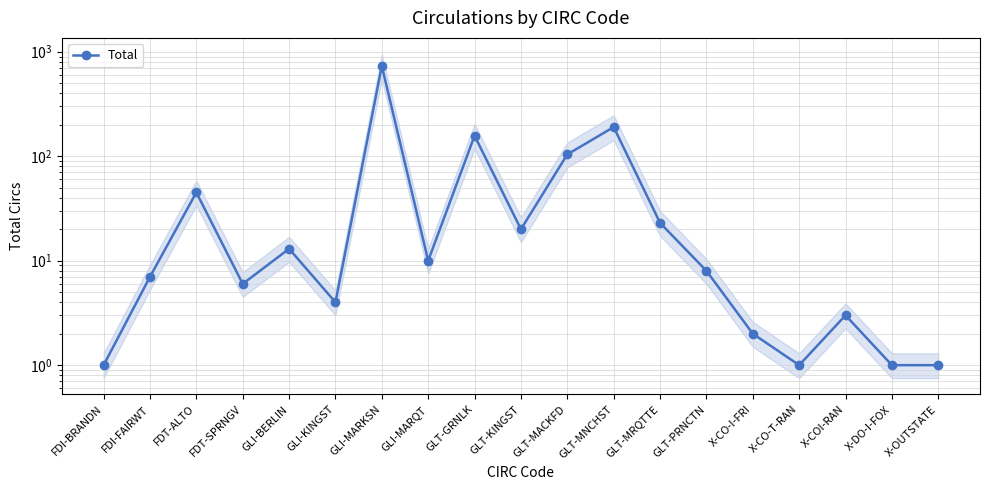

Between GLT-GRNLK and GLT-MNCHST, which is larger?

GLT-MNCHST